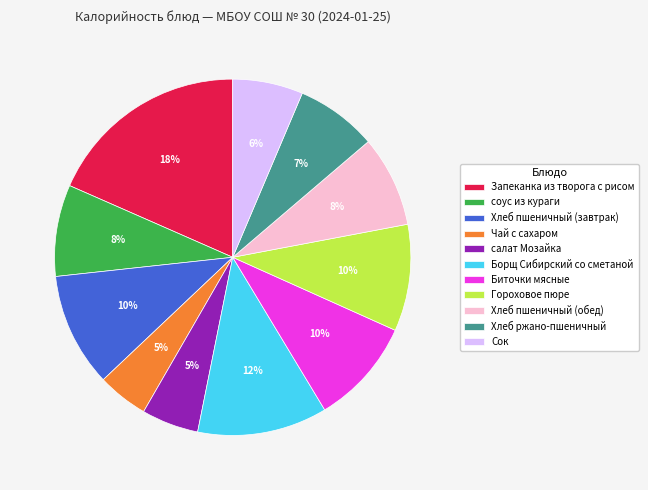

Is it true that Борщ Сибирский со сметаной is 25% of the pie?

False